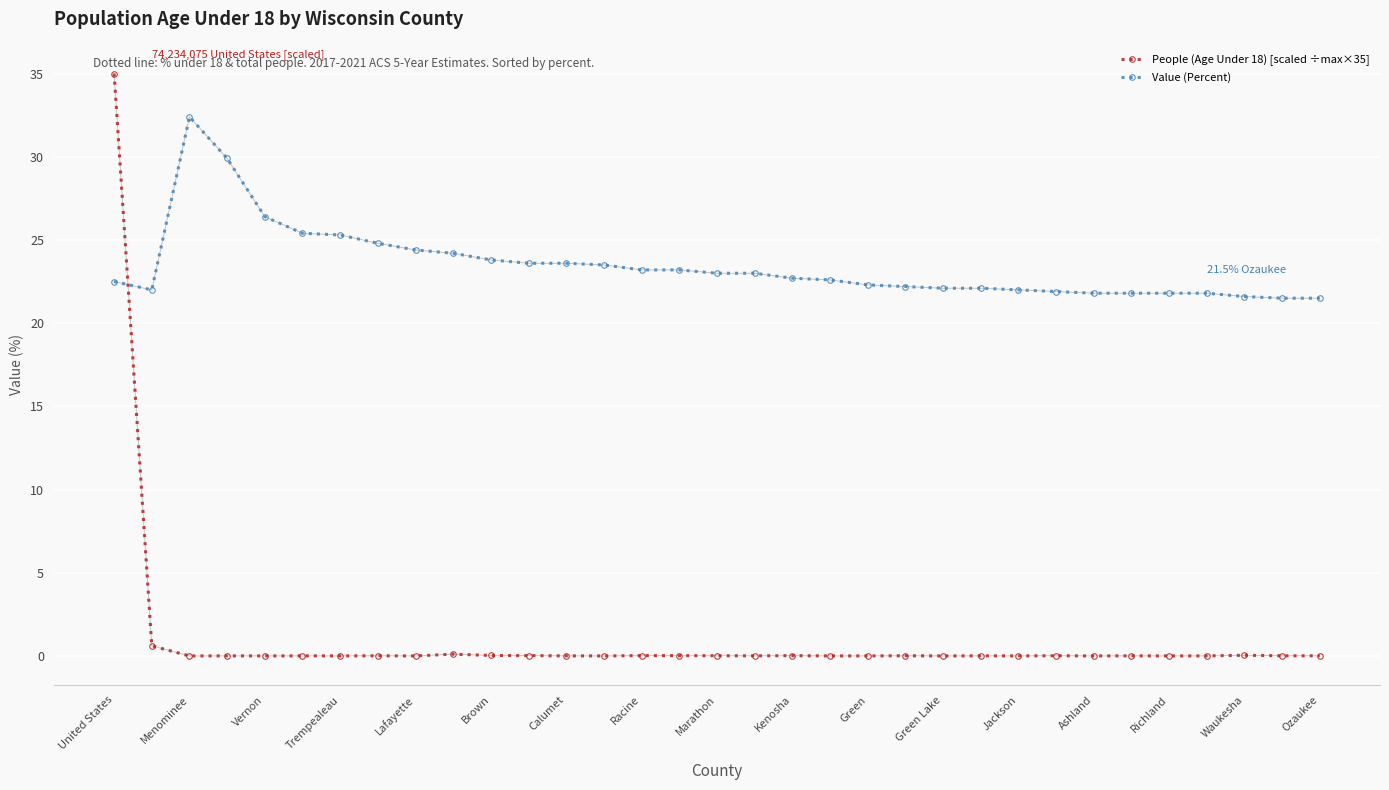

Which series has the largest range (max minus min)?

People (Age Under 18) [scaled ÷max×35]